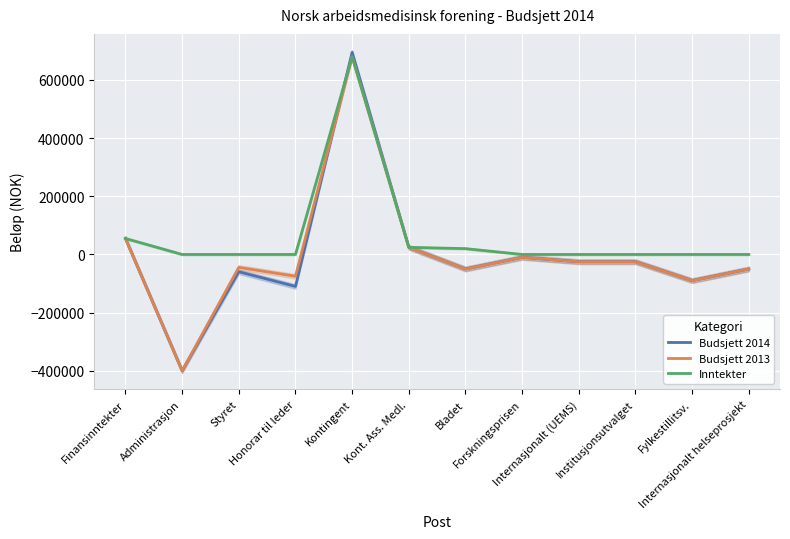

What are all the series names shown in the legend?

Budsjett 2014, Budsjett 2013, Inntekter